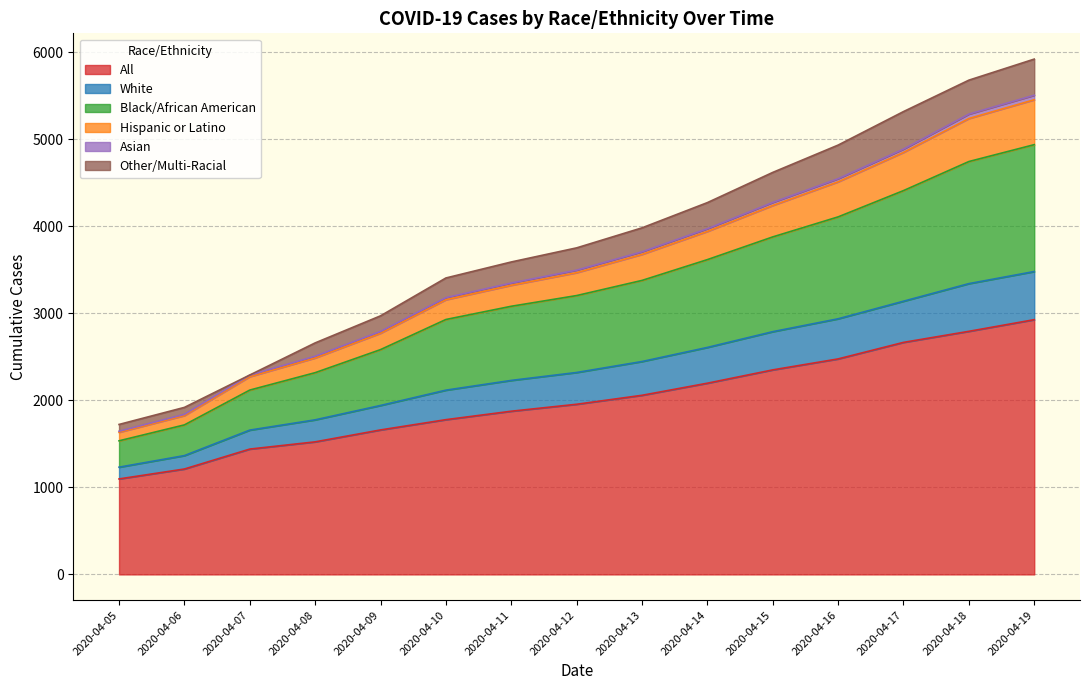

Which category has the highest value in the All series?

2020-04-19